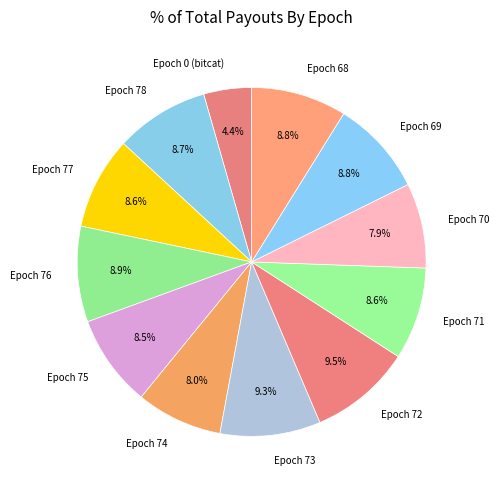

True or false: Epoch 71 accounts for 3% of the total.

False